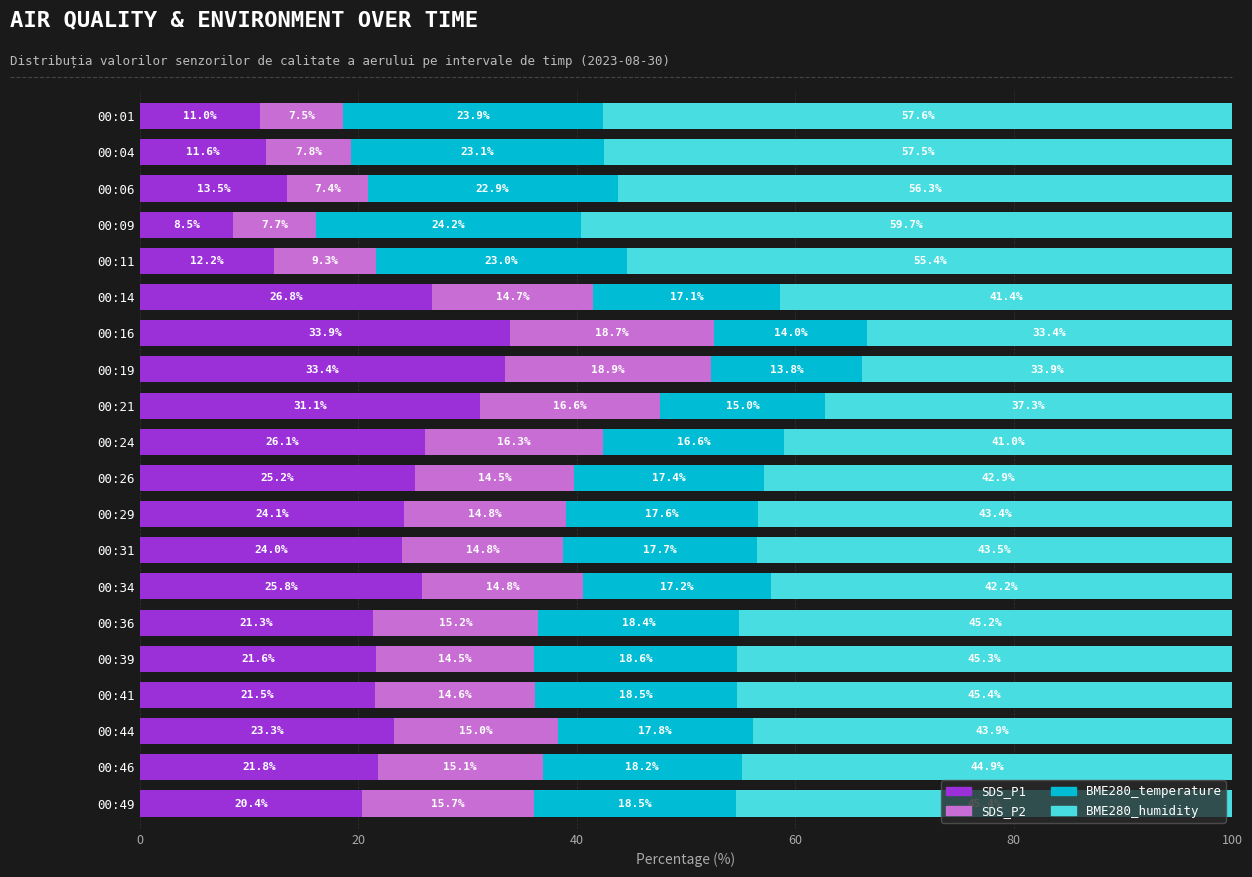

What is the total value across all series at 00:21?

100.0